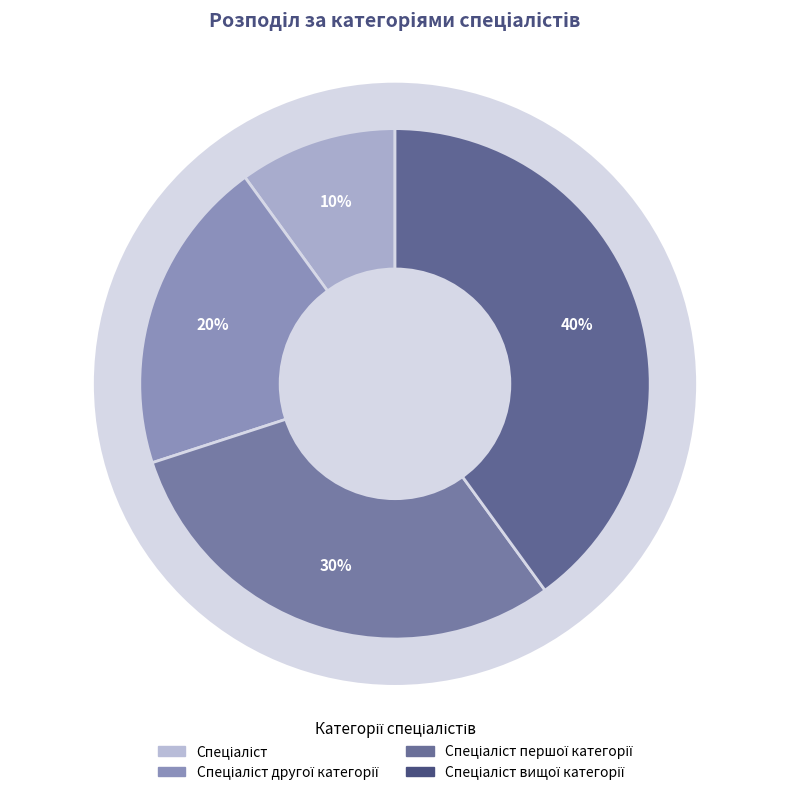

To the nearest percent, what is the average slice percentage?

25%